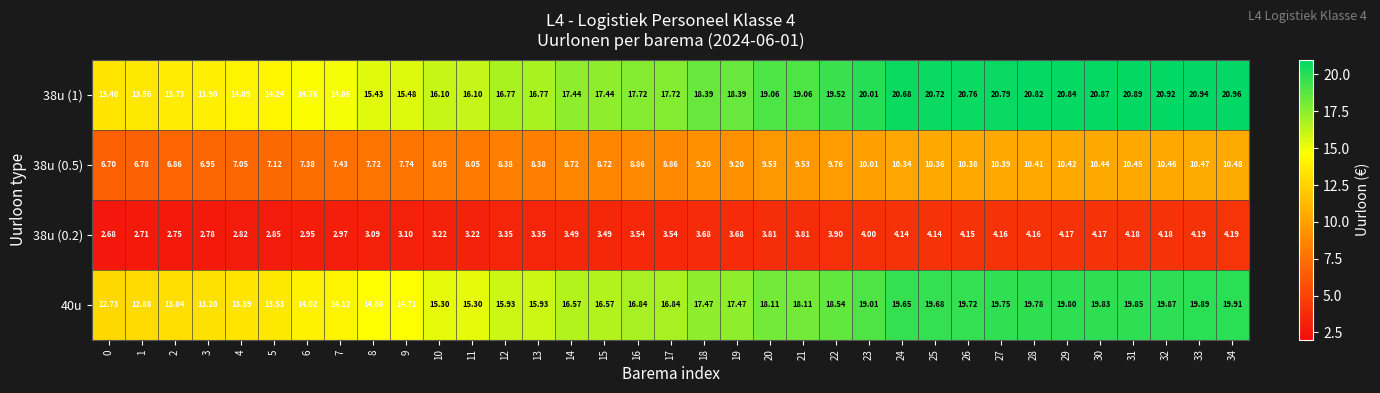

Is the value of 40u at 30 greater than the value of 38u (0.5) at 31?

Yes